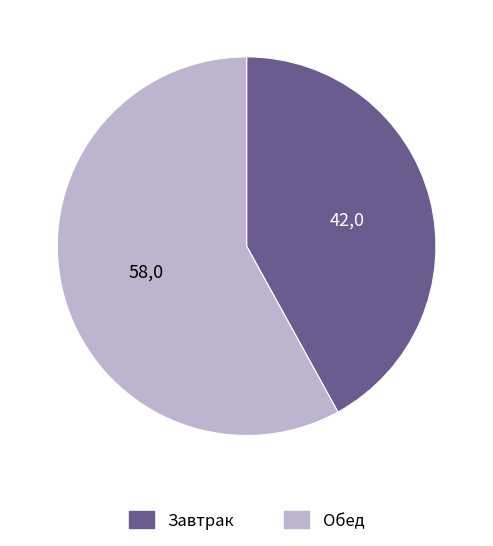

How many slices are in this pie chart?

2